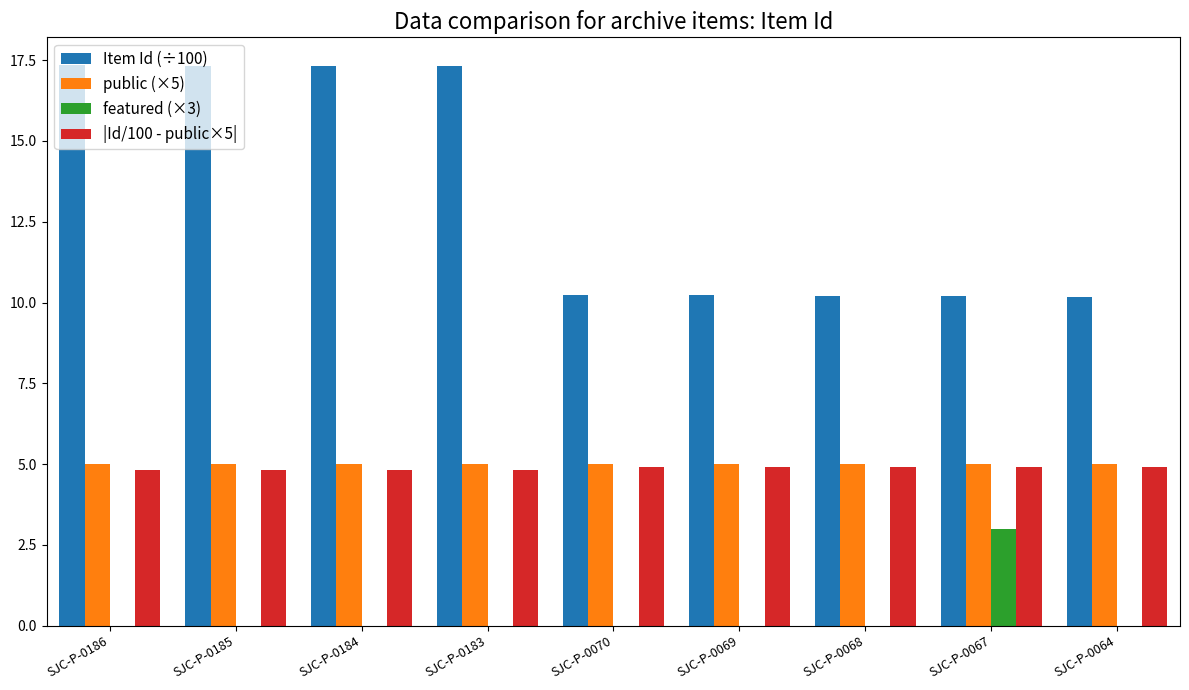

What is the highest value of the Item Id (÷100) series?

17.3